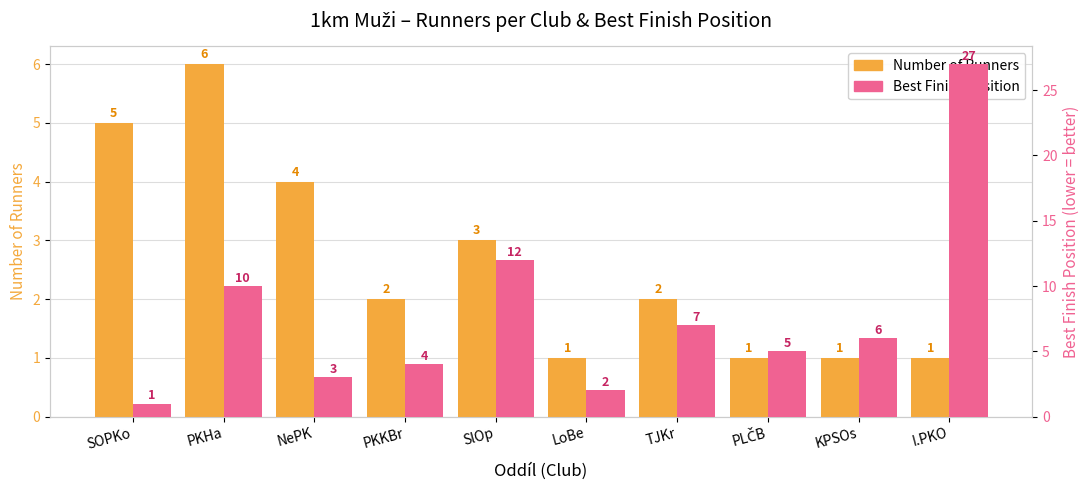

What is the total value across all series at LoBe?

3